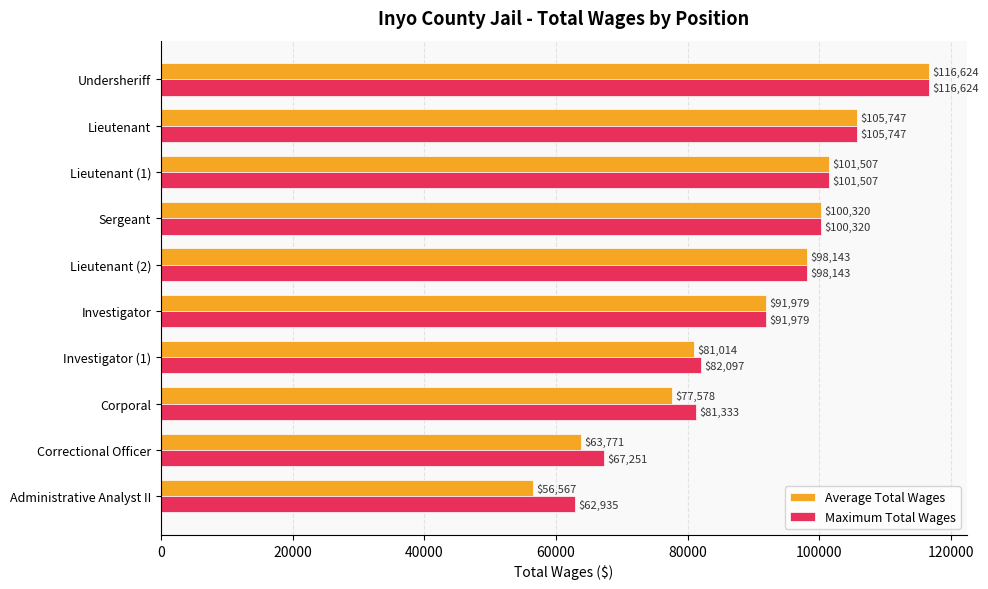

The value of Maximum Total Wages at Lieutenant (2) is 98143. True or false?

True